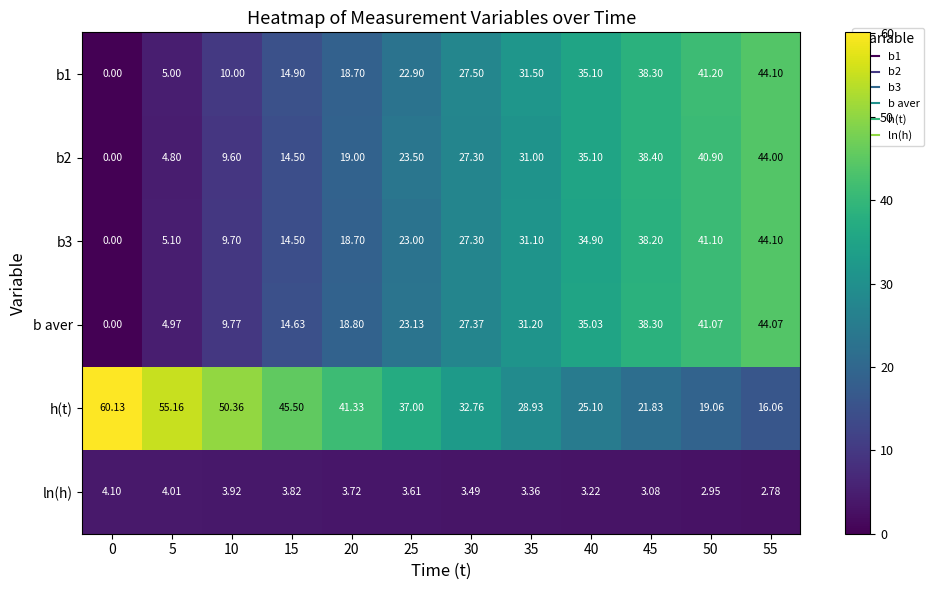

Which series has the largest total across all categories?

h(t)